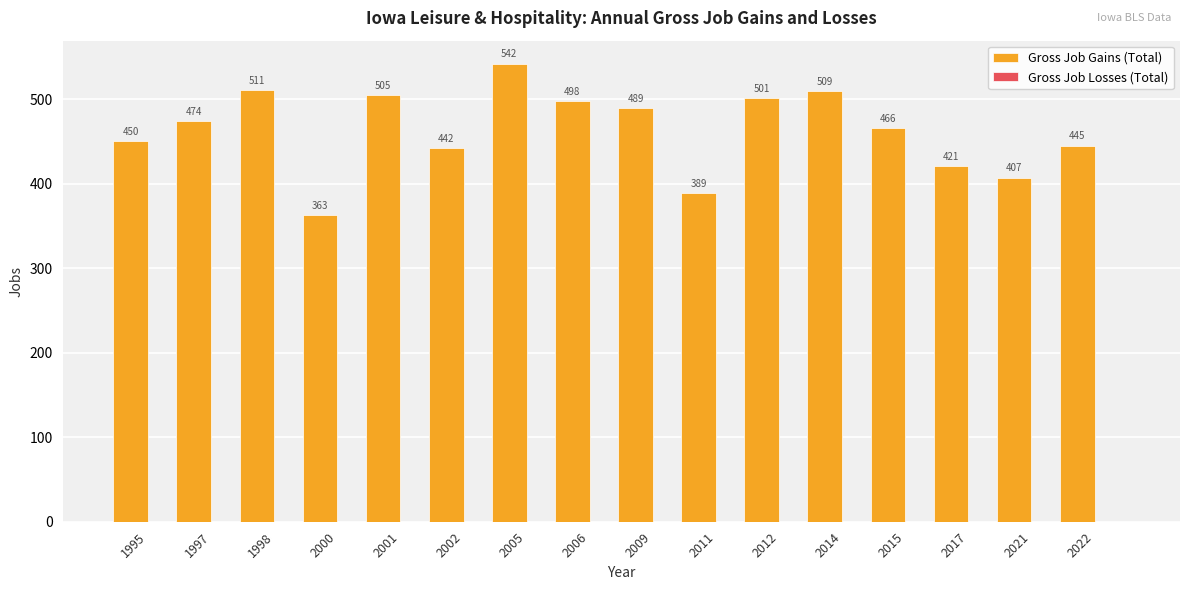

What is the maximum value shown in the chart?

542